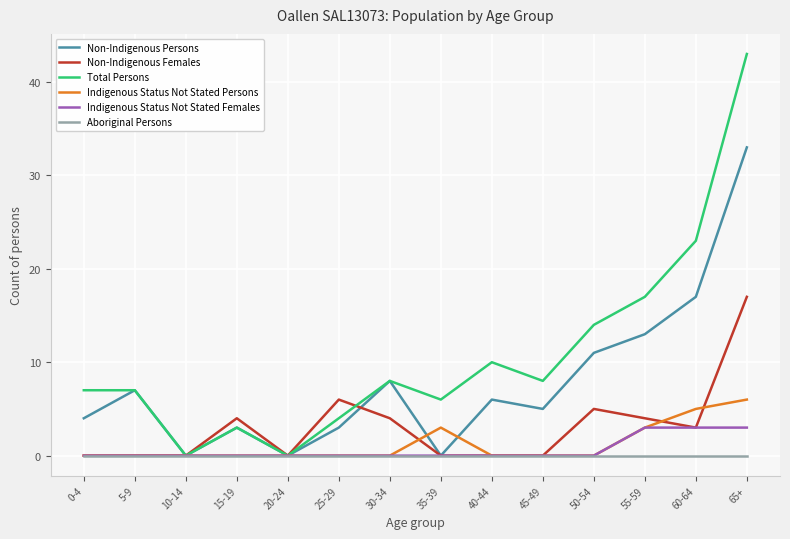

List the series in order of their peak value, lowest first.

Aboriginal Persons, Indigenous Status Not Stated Females, Indigenous Status Not Stated Persons, Non-Indigenous Females, Non-Indigenous Persons, Total Persons